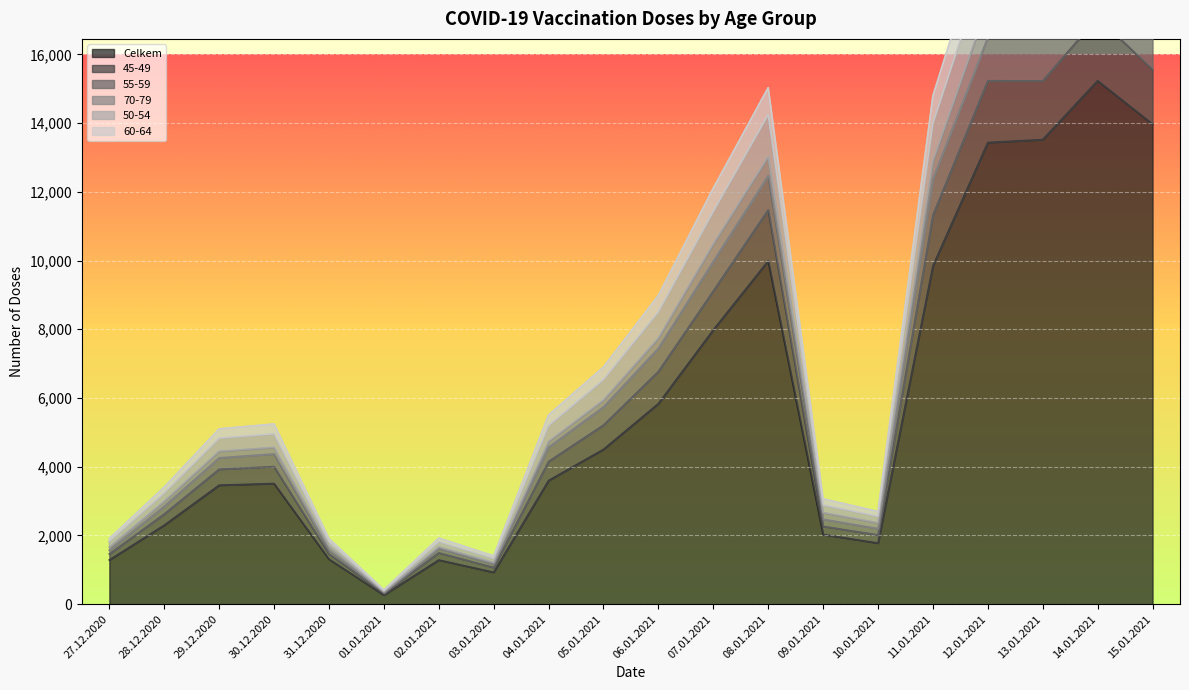

Is it true that Celkem equals 1284 at 27.12.2020?

True